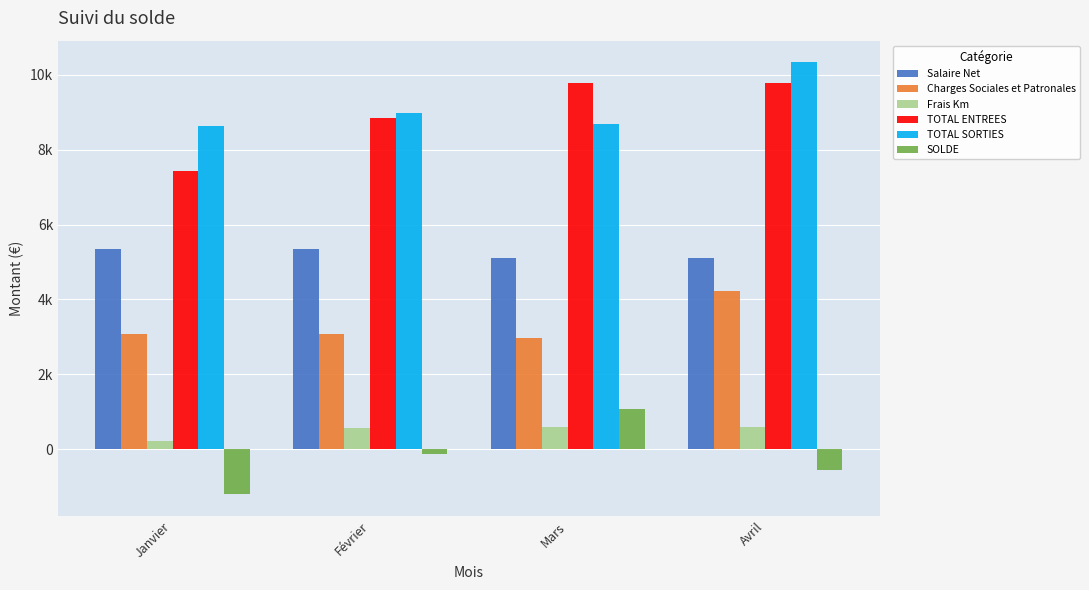

Does the chart contain stacked bars?

No